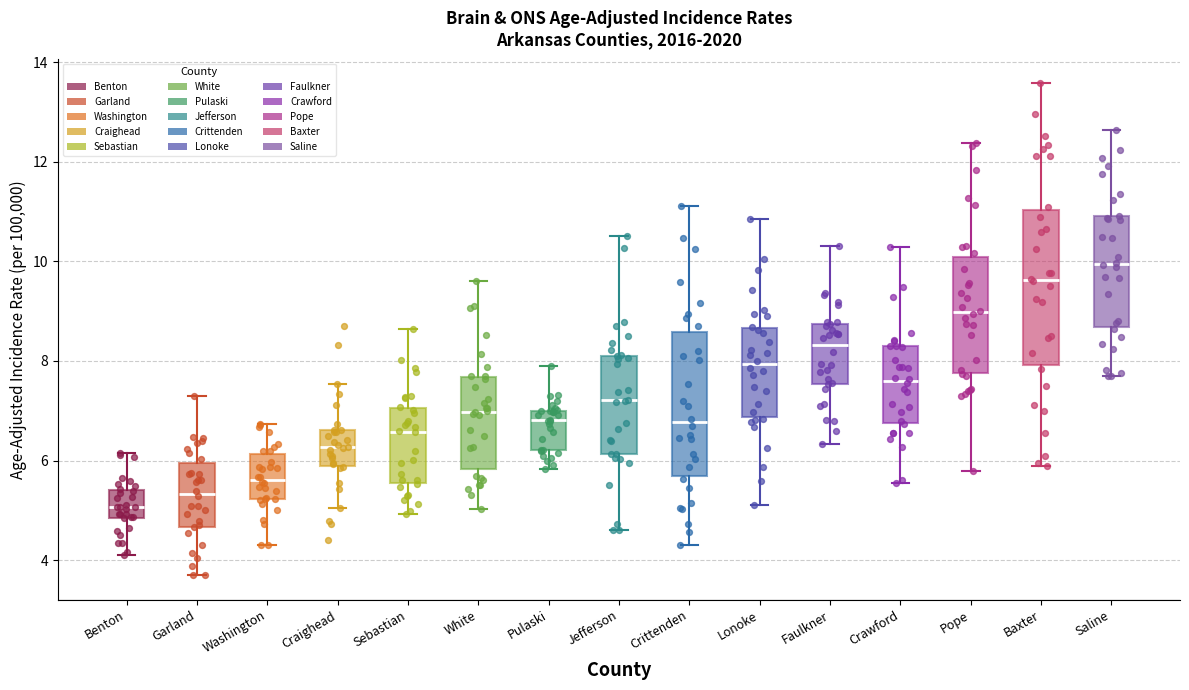

Where is the lower edge of the box for Faulkner on the y-axis? The values are not printed on the chart, so give them approximately, as read against the axis.

7.6